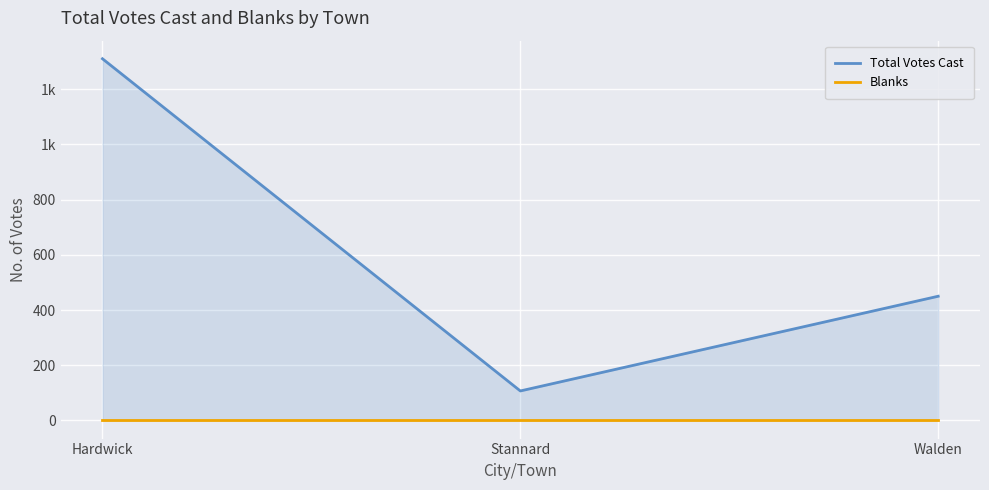

At which label does Blanks reach its minimum?

Hardwick